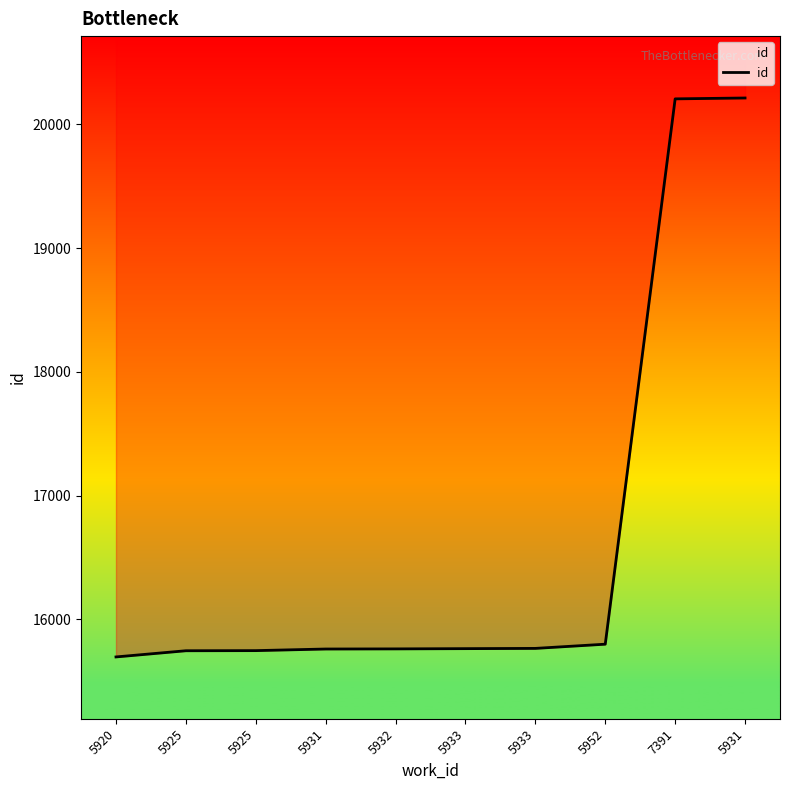

Reading left to right, extract all data points from this chart.

5920=15697	5925=15747	5925=15748	5931=15761	5932=15762	5933=15764	5933=15766	5952=15800	7391=20206	5931=20213